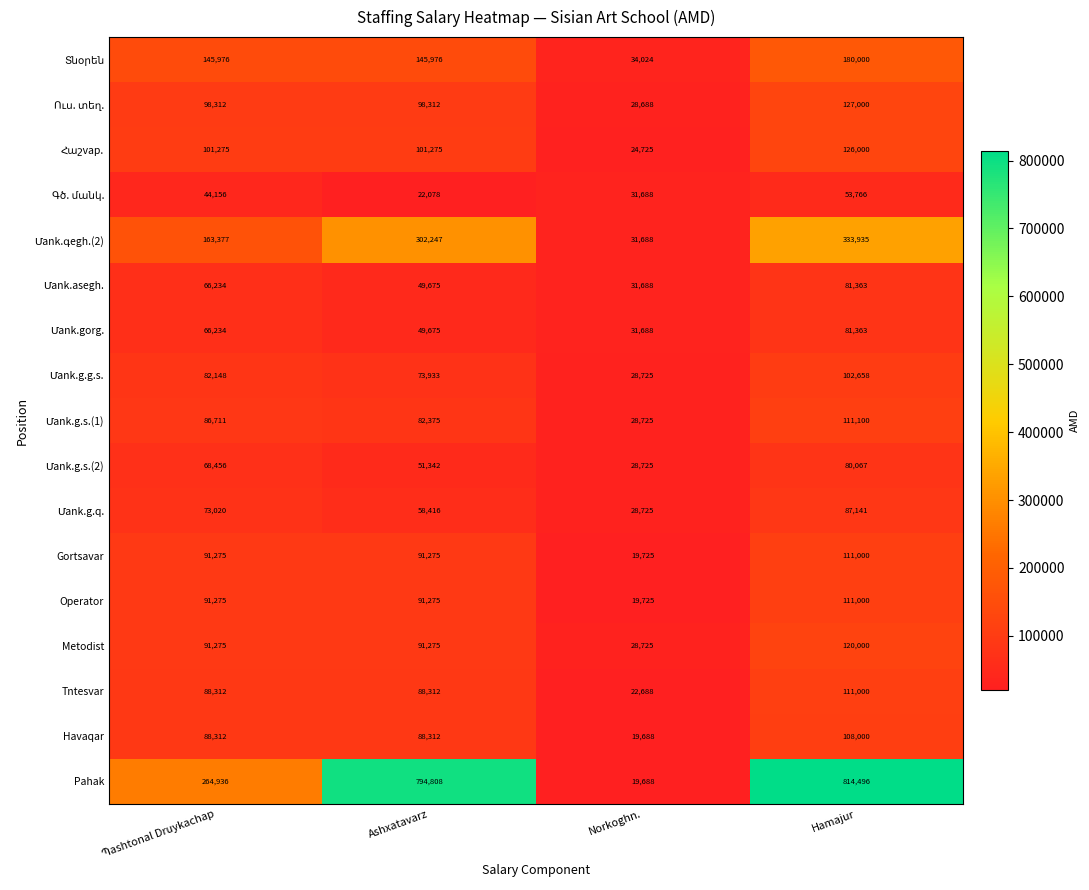

Count the number of data series in this chart.

17